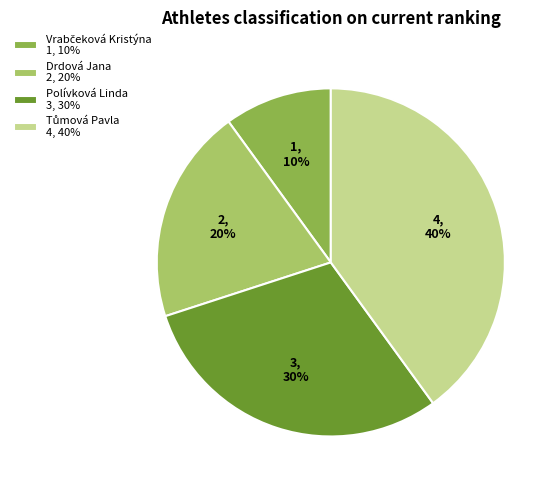

How many segments does this pie chart have?

4